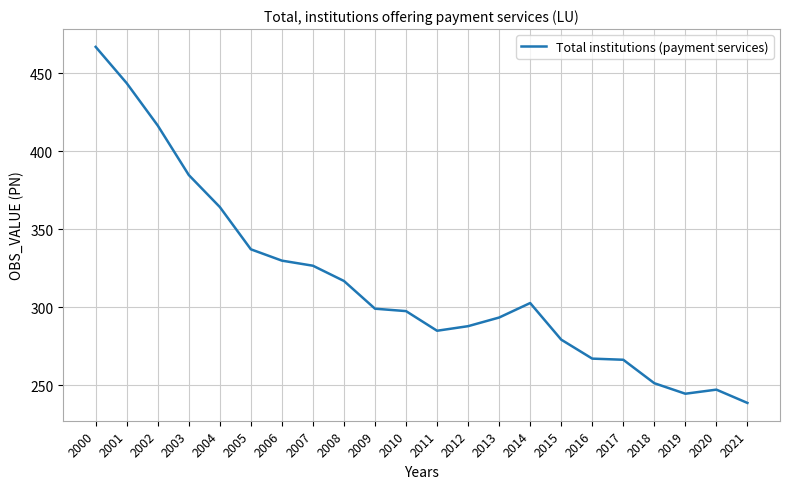

What is the ratio of the value at 2005 to the value at 2020?

1.4